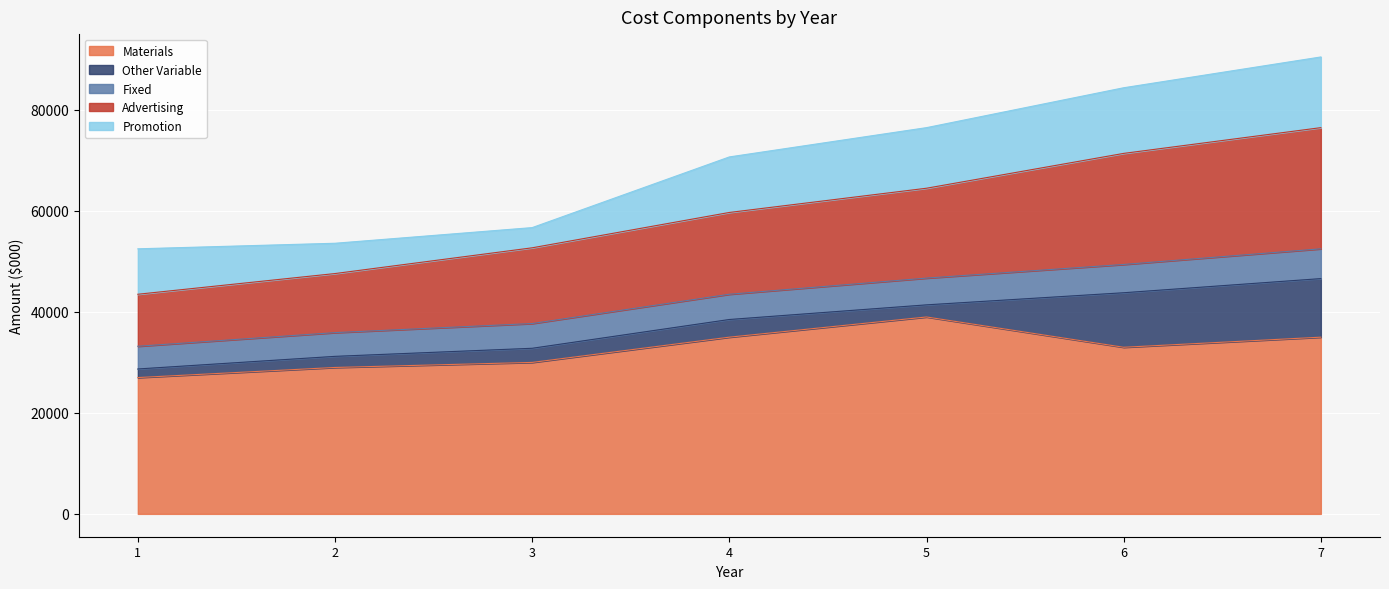

What is the lowest value of the Materials series?

27000